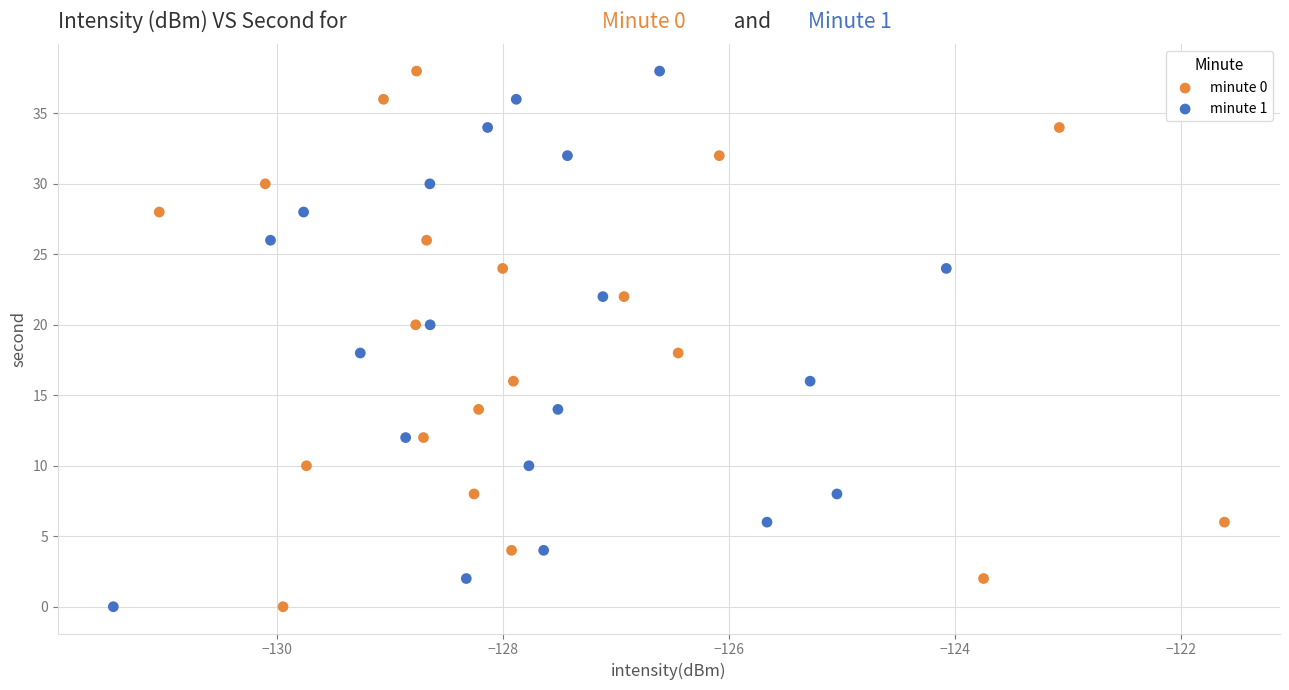

What are all the series names shown in the legend?

minute 0, minute 1